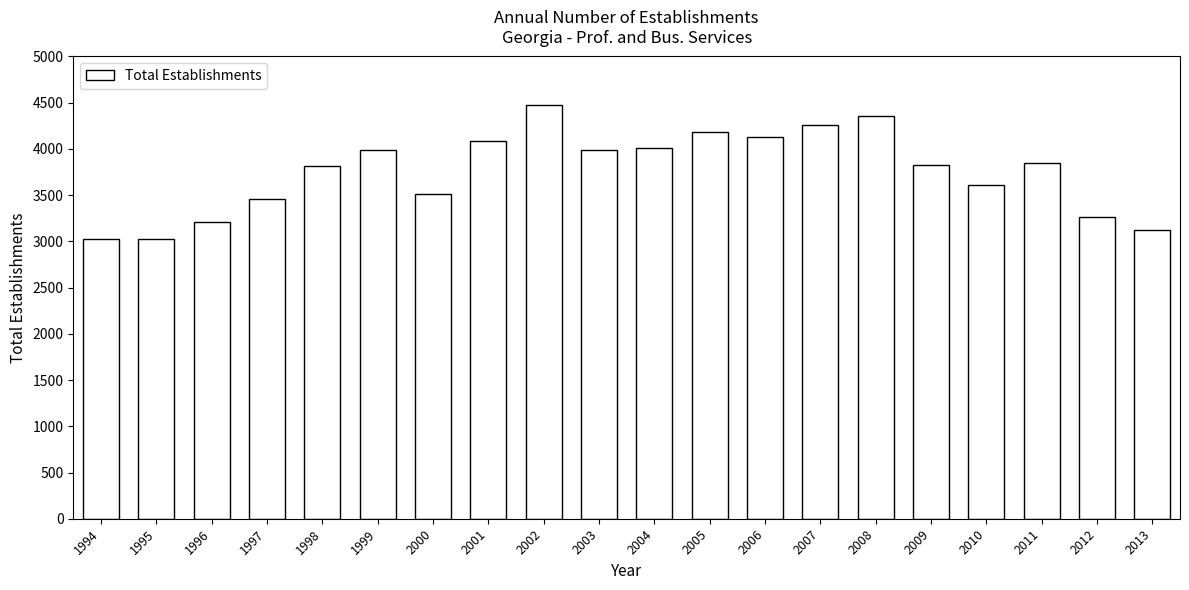

What is the change in value from 2006 to 2007?

+127